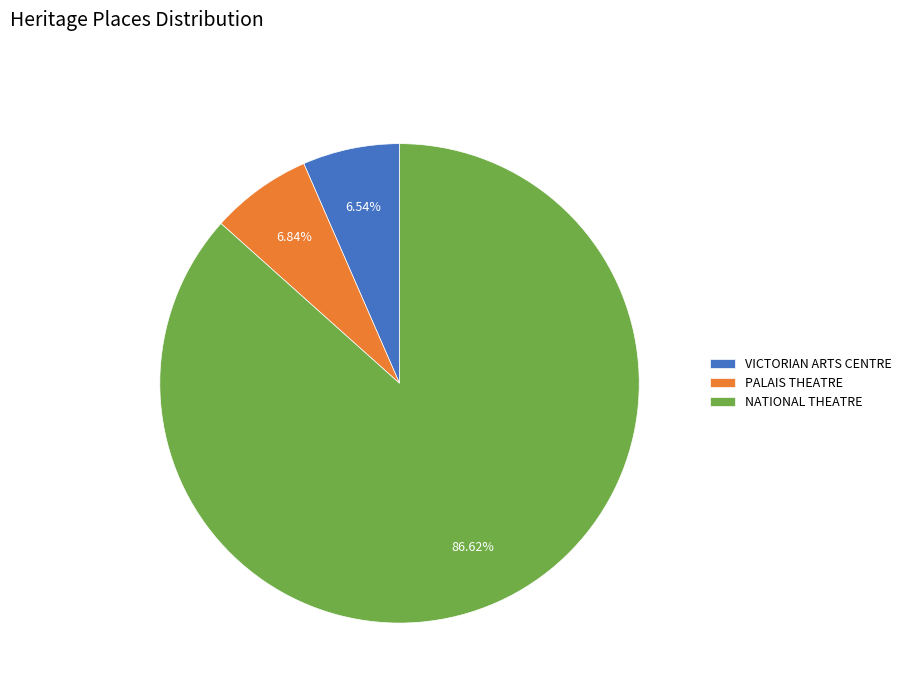

Does NATIONAL THEATRE represent more than half of the total?

Yes